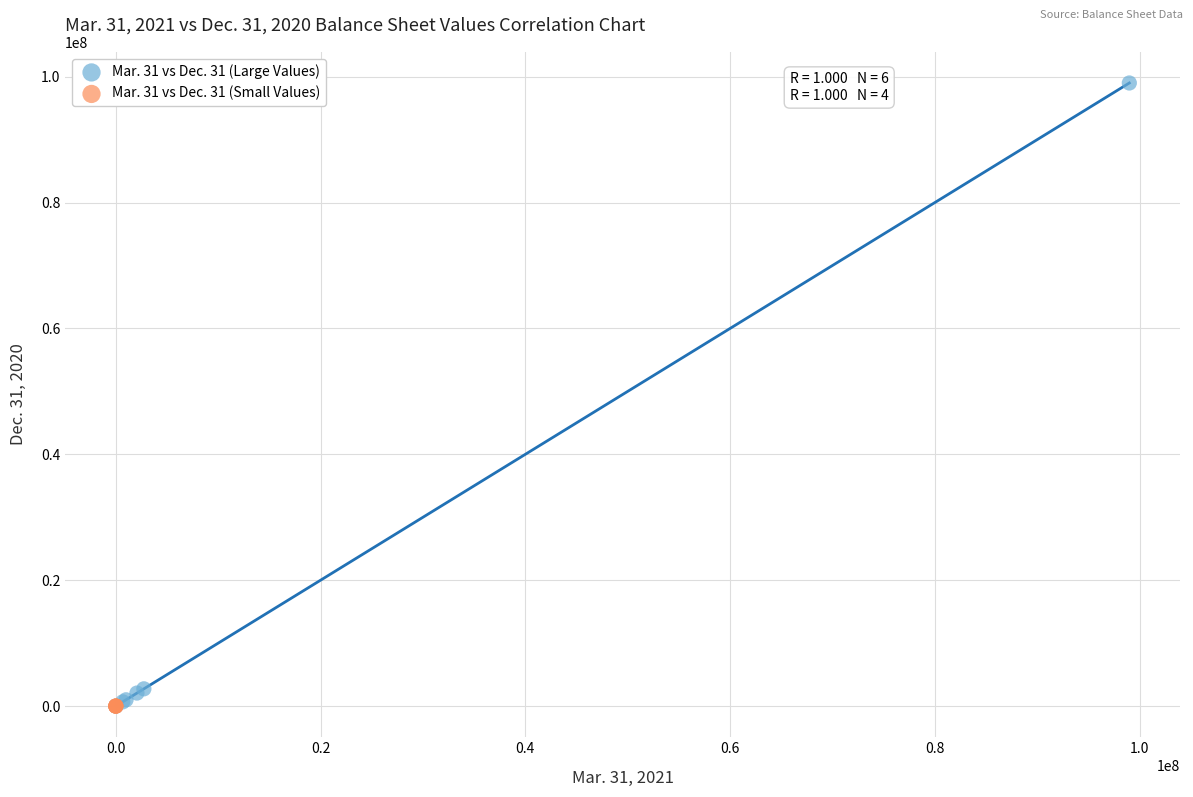

Which series contains the highest Y value?

Mar. 31 vs Dec. 31 (Large Values)